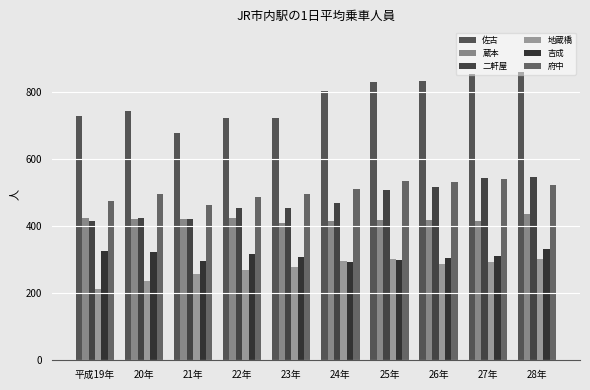

At 22年, list the series in order from smallest to largest.

地蔵橋, 吉成, 蔵本, 二軒屋, 府中, 佐古